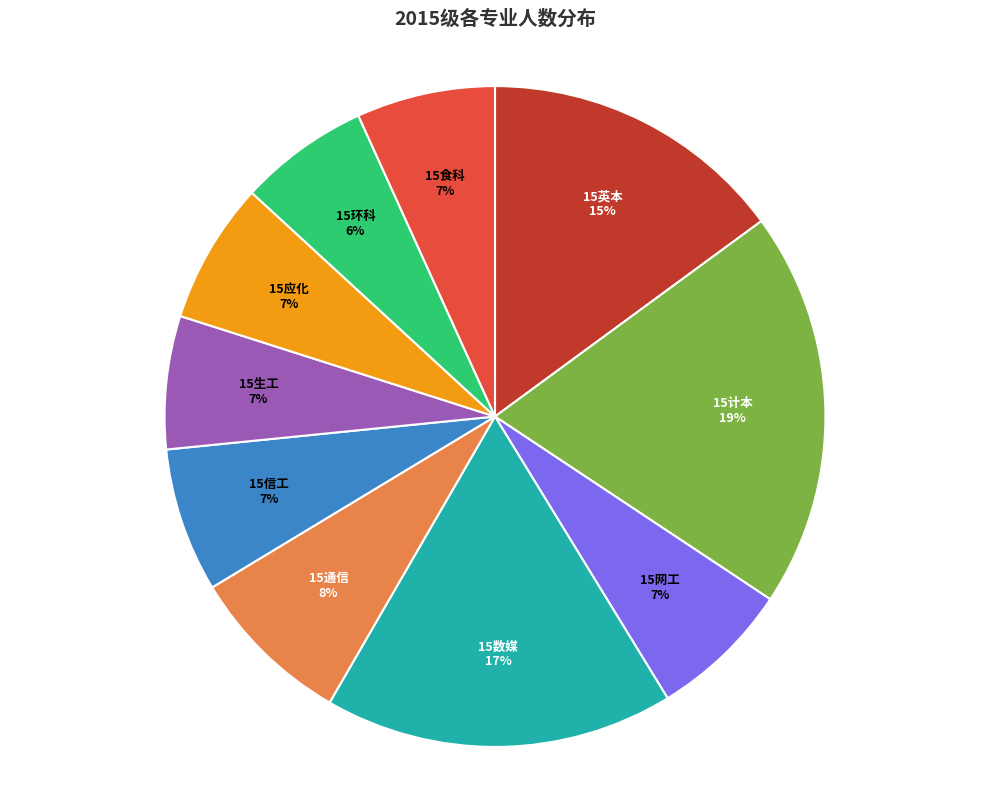

To the nearest percent, what is the average slice percentage?

10%